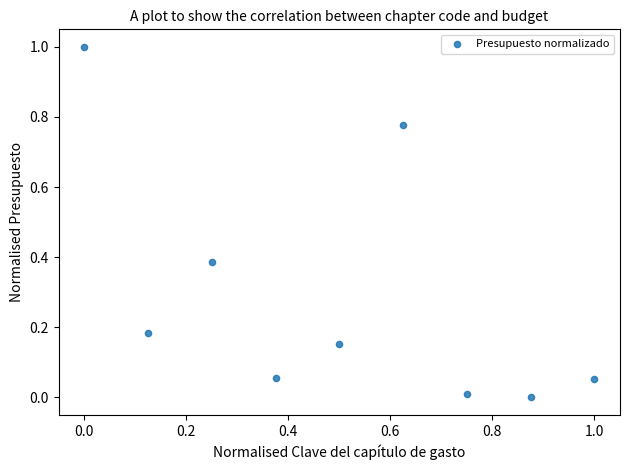

What is the range of Y values (max minus min)?

1.0